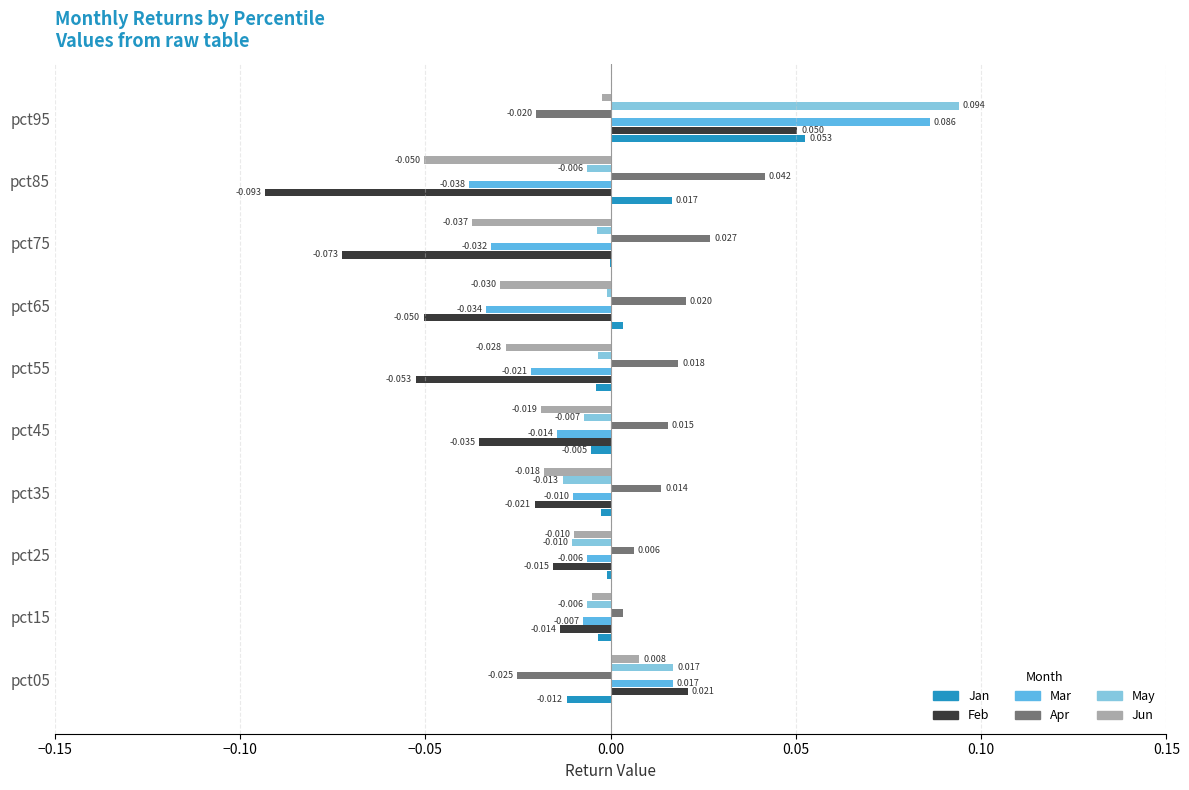

Which series has the largest total across all categories?

Apr